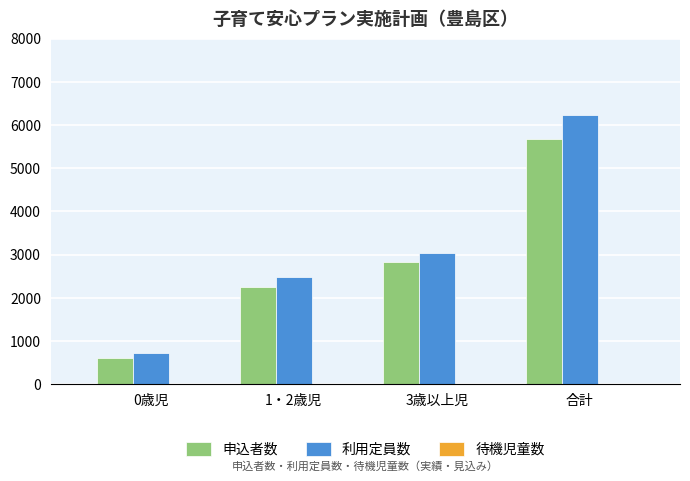

List the labels in order of 利用定員数 value, smallest first.

0歳児, 1・2歳児, 3歳以上児, 合計